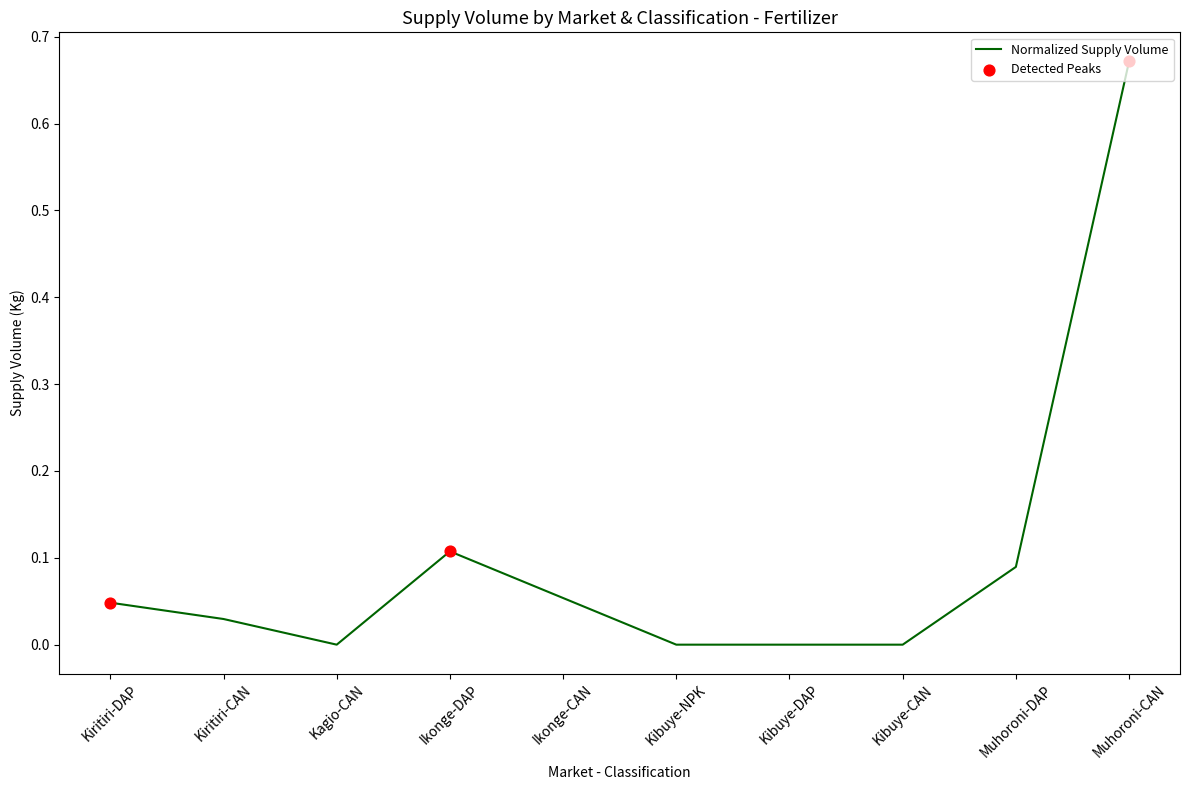

Which has a higher value, Muhoroni-CAN or Kiritiri-CAN?

Muhoroni-CAN